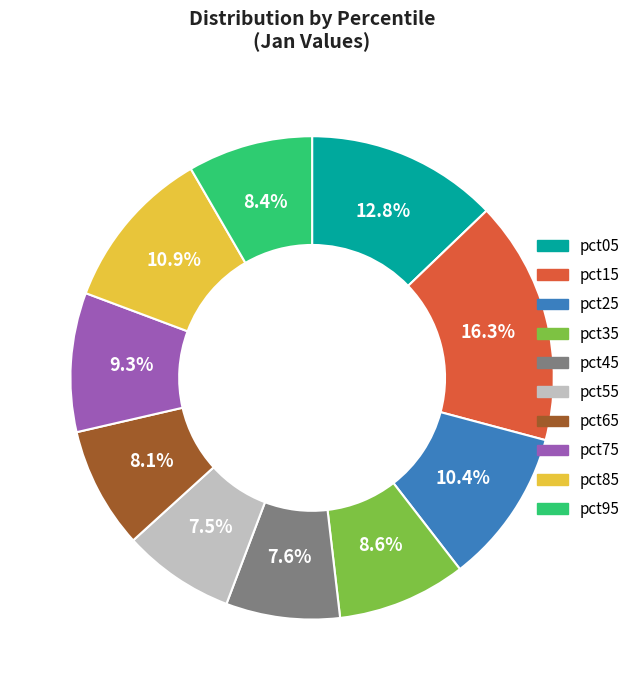

To the nearest percent, what is the combined percentage of pct15 and pct25?

27%